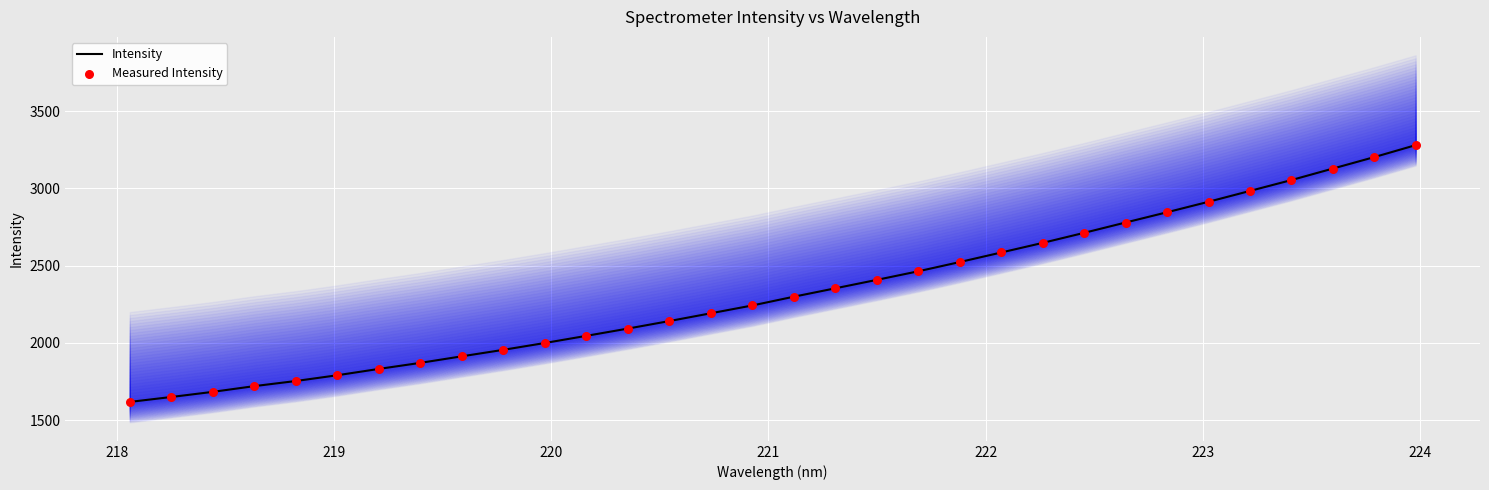

At how many categories does at least one series exceed 1956?

22